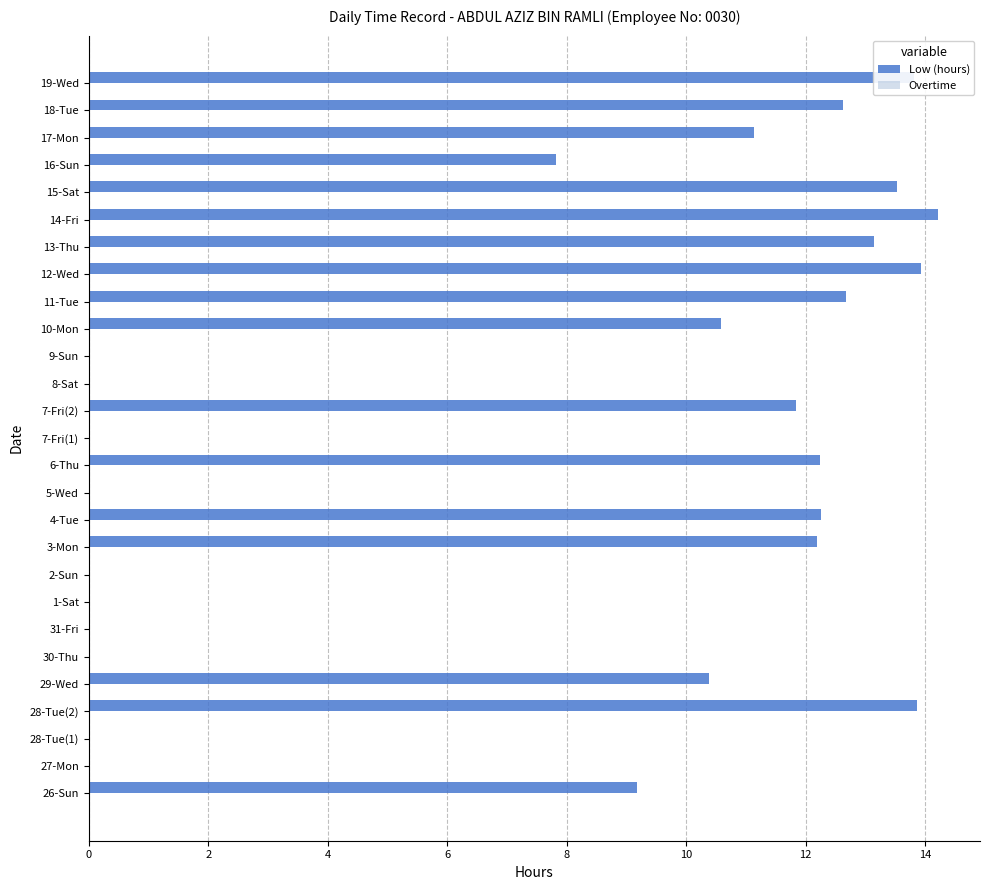

What is the sum of the values at 30-Thu and 13-Thu?

13.1